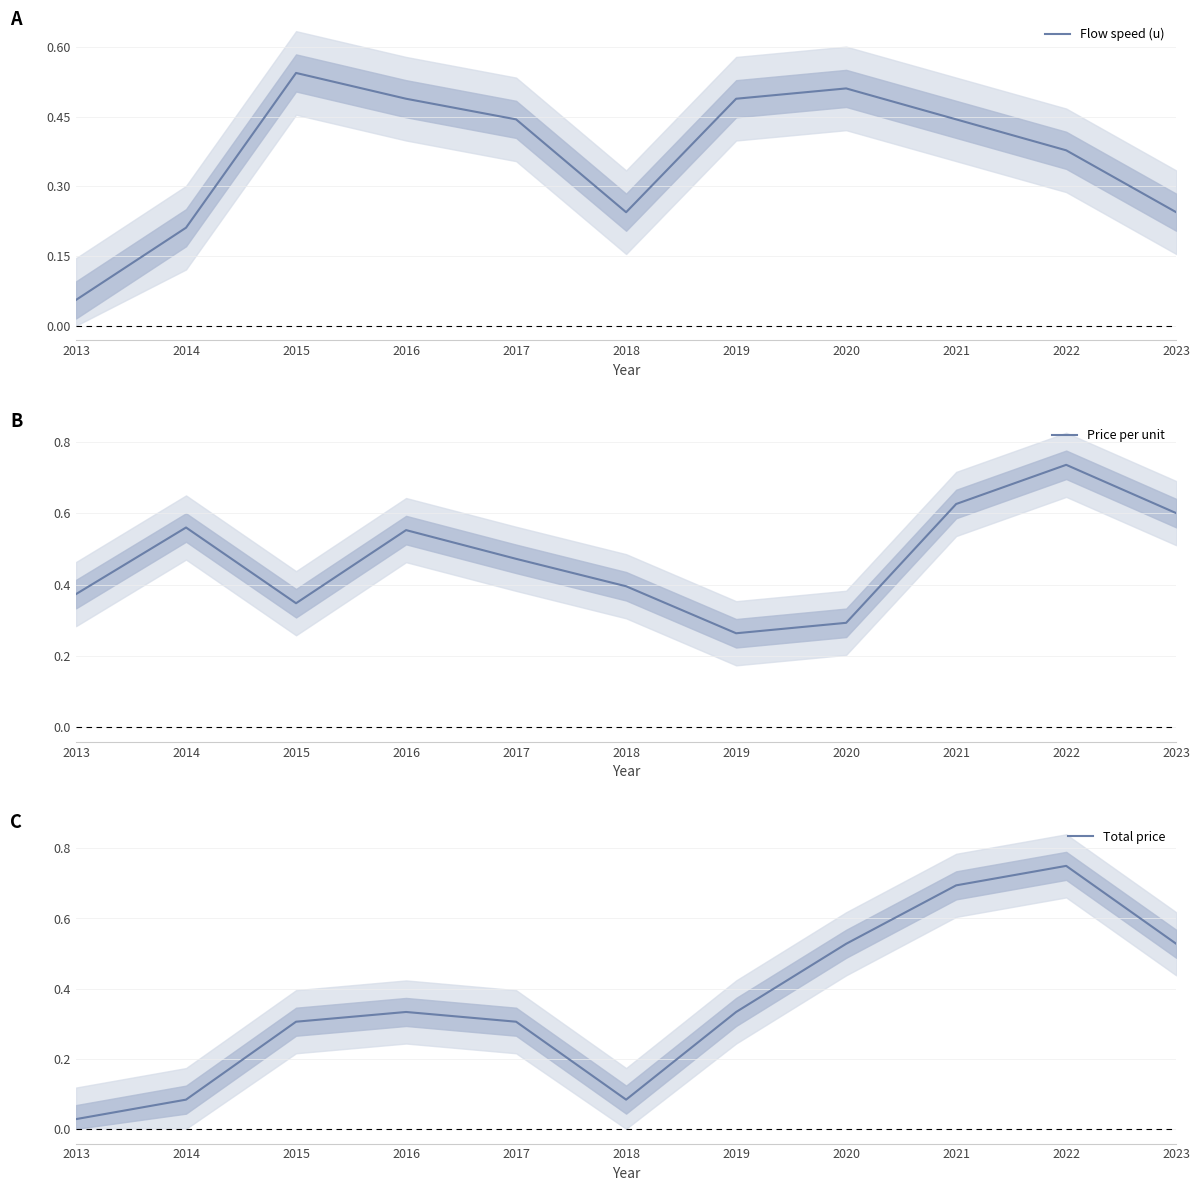

What are all the series names shown in the legend?

Flow speed (u), Price per unit, Total price